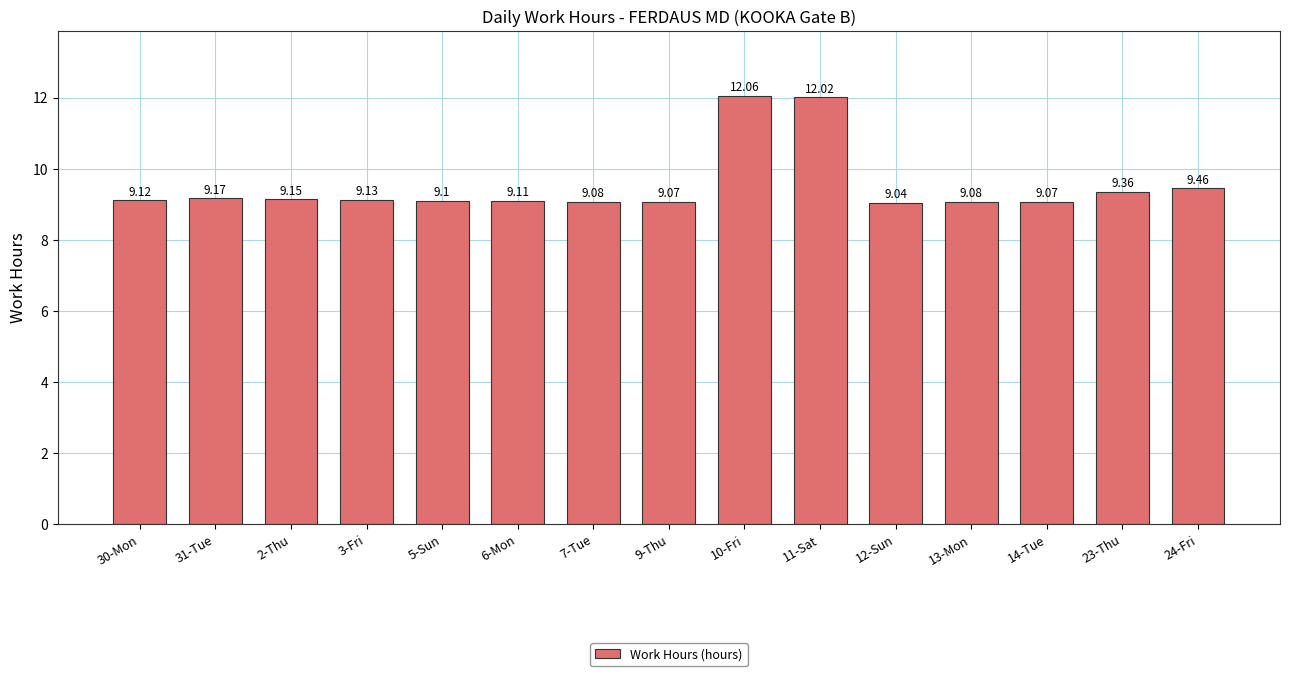

What is the label of the 7th bar from the left?

7-Tue